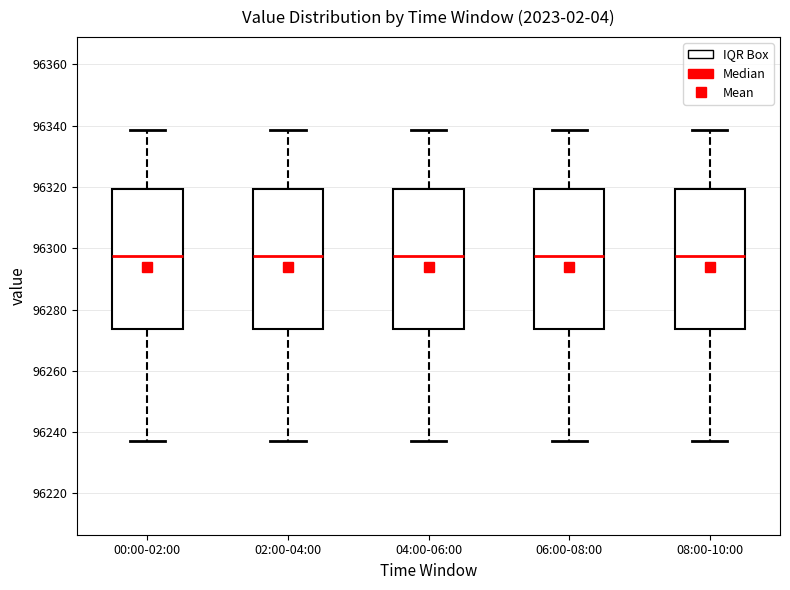

Reading left to right, transcribe this box plot: for each box, give where its median line is, the range the box spans, and where its two whiskers end, as read against the y-axis. The values are not printed on the chart, so give them approximately, as read against the axis.

00:00-02:00: median 96298, box 96274 to 96320, whiskers 96236 to 96338
02:00-04:00: median 96298, box 96274 to 96320, whiskers 96236 to 96338
04:00-06:00: median 96298, box 96274 to 96320, whiskers 96236 to 96338
06:00-08:00: median 96298, box 96274 to 96320, whiskers 96236 to 96338
08:00-10:00: median 96298, box 96274 to 96320, whiskers 96236 to 96338